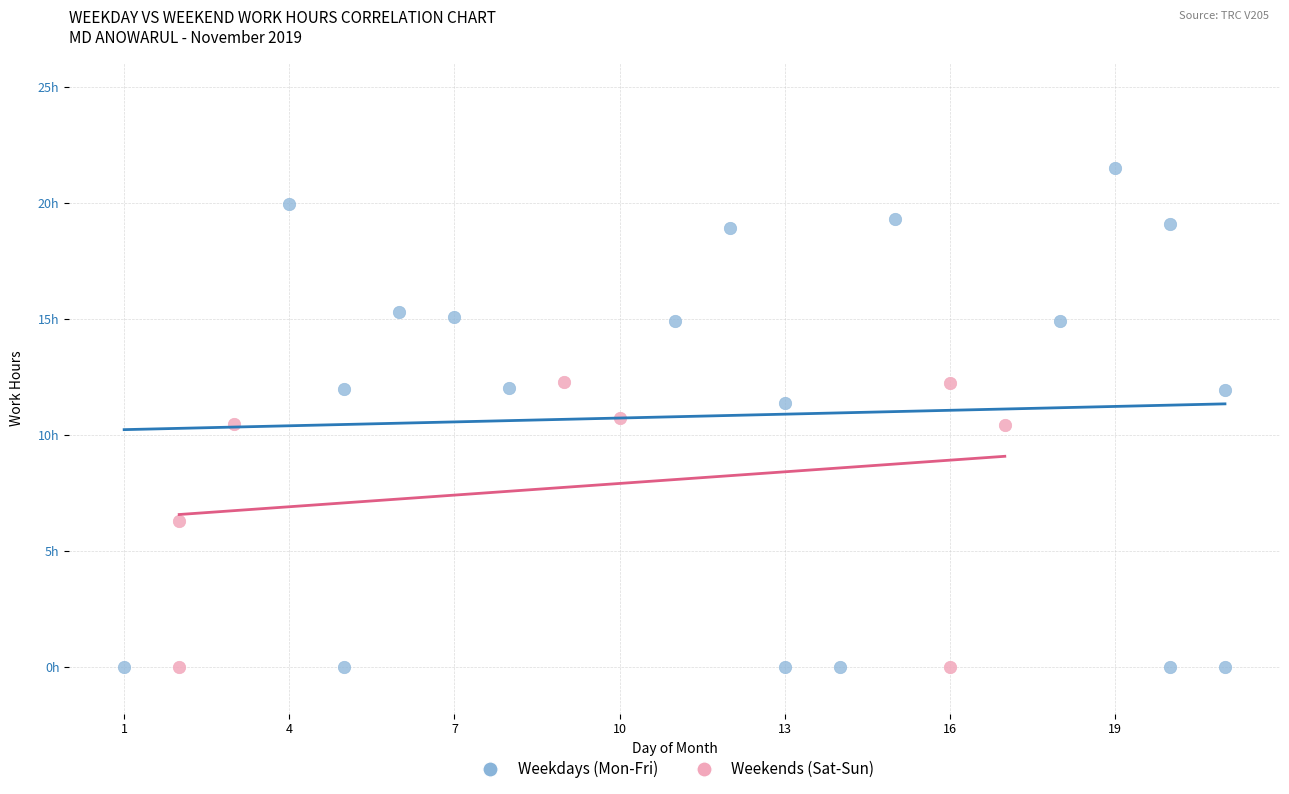

Which series has the widest spread of Y values?

Weekdays (Mon-Fri)